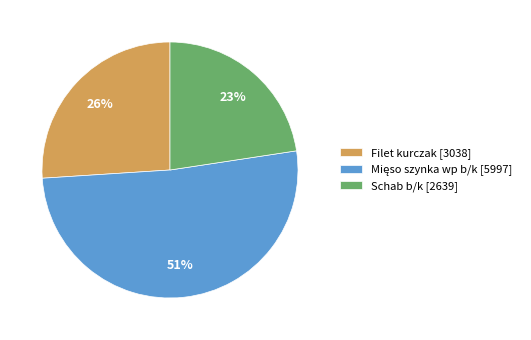

Does any single category account for the majority?

Yes